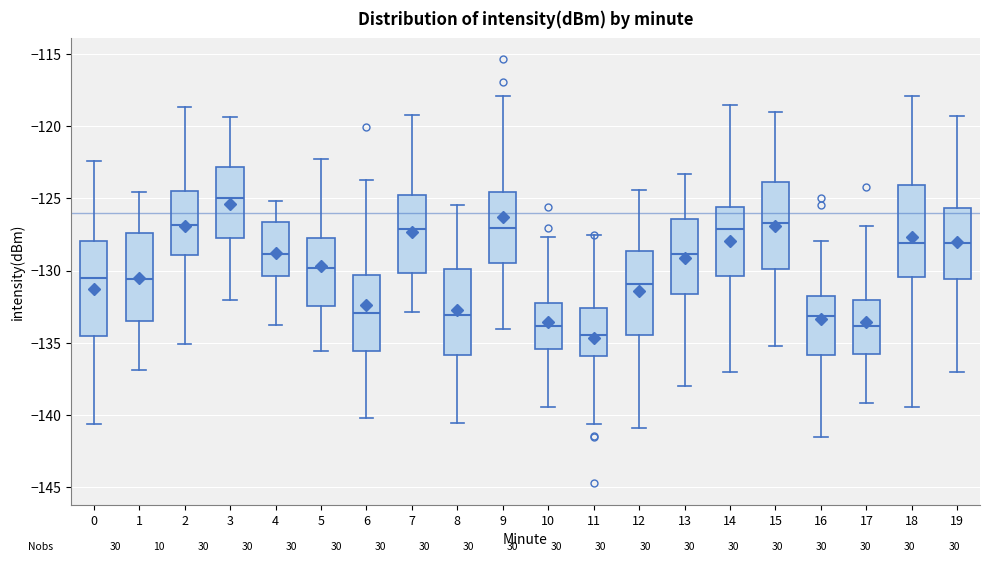

Reading left to right, transcribe this box plot: for each box, give where its median line is, the range the box spans, and where its two whiskers end, as read against the y-axis. The values are not printed on the chart, so give them approximately, as read against the axis.

0: median -130.5, box -134.5 to -128.0, whiskers -140.5 to -122.5
1: median -130.5, box -133.5 to -127.5, whiskers -137.0 to -124.5
2: median -127.0, box -129.0 to -124.5, whiskers -135.0 to -118.5
3: median -125.0, box -128.0 to -123.0, whiskers -132.0 to -119.5
4: median -129.0, box -130.5 to -126.5, whiskers -134.0 to -125.0
5: median -130.0, box -132.5 to -128.0, whiskers -135.5 to -122.5
6: median -133.0, box -135.5 to -130.5, whiskers -140.0 to -123.5
7: median -127.0, box -130.0 to -125.0, whiskers -133.0 to -119.0
8: median -133.0, box -136.0 to -130.0, whiskers -140.5 to -125.5
9: median -127.0, box -129.5 to -124.5, whiskers -134.0 to -118.0
10: median -134.0, box -135.5 to -132.5, whiskers -139.5 to -127.5
11: median -134.5, box -136.0 to -132.5, whiskers -140.5 to -127.5
12: median -131.0, box -134.5 to -128.5, whiskers -141.0 to -124.5
13: median -129.0, box -131.5 to -126.5, whiskers -138.0 to -123.5
14: median -127.0, box -130.5 to -125.5, whiskers -137.0 to -118.5
15: median -126.5, box -130.0 to -124.0, whiskers -135.0 to -119.0
16: median -133.0, box -136.0 to -132.0, whiskers -141.5 to -128.0
17: median -134.0, box -136.0 to -132.0, whiskers -139.0 to -127.0
18: median -128.0, box -130.5 to -124.0, whiskers -139.5 to -118.0
19: median -128.0, box -130.5 to -125.5, whiskers -137.0 to -119.5